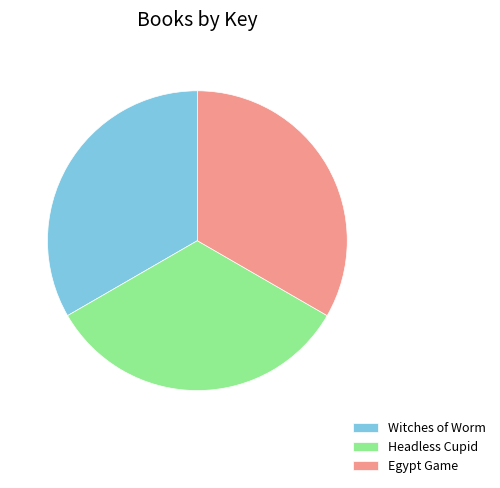

What is the ratio of the value at Headless Cupid to the value at Egypt Game?

1.0